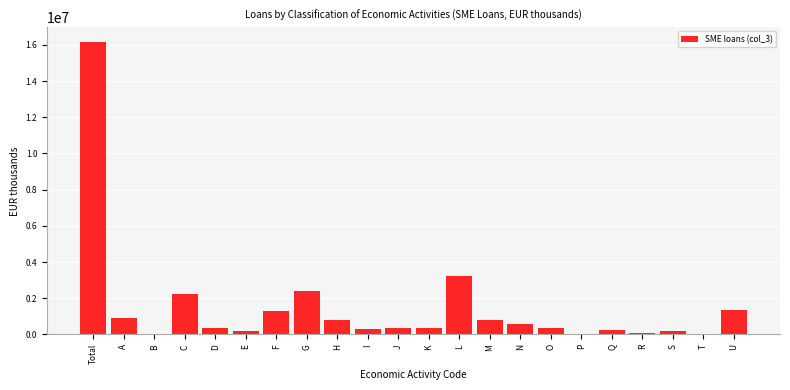

Which has a higher value, U or T?

U